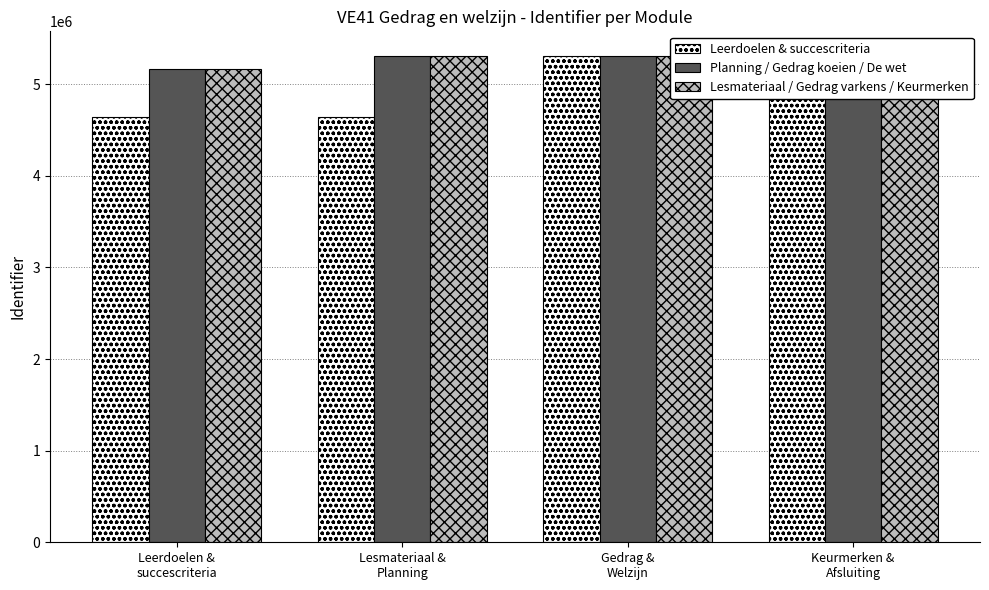

Rank the series by their maximum value, from highest to lowest.

Planning / Gedrag koeien / De wet, Leerdoelen & succescriteria, Lesmateriaal / Gedrag varkens / Keurmerken